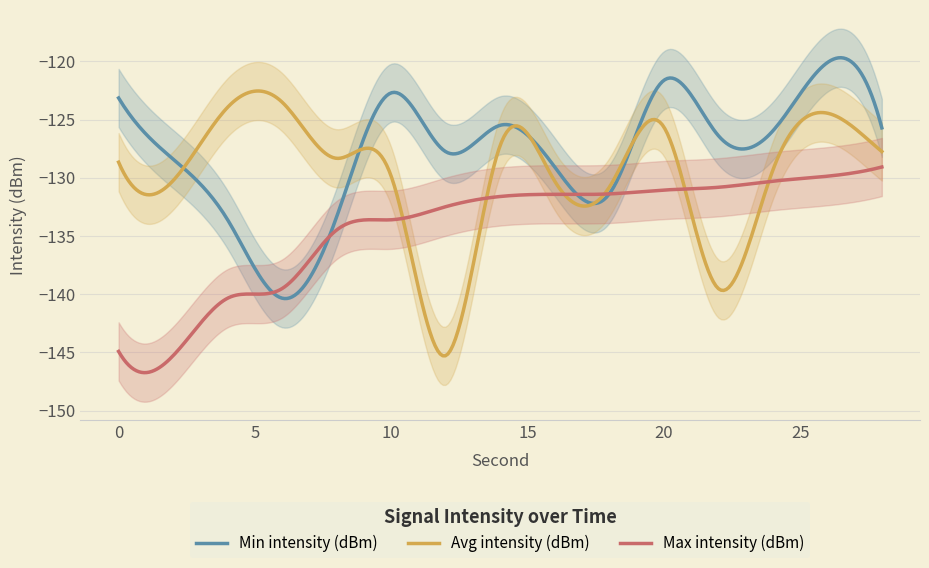

List the labels in order of Avg intensity (dBm) value, largest first.

6, 4, 26, 20, 14, 28, 8, 0, 24, 10, 2, 16, 18, 22, 12